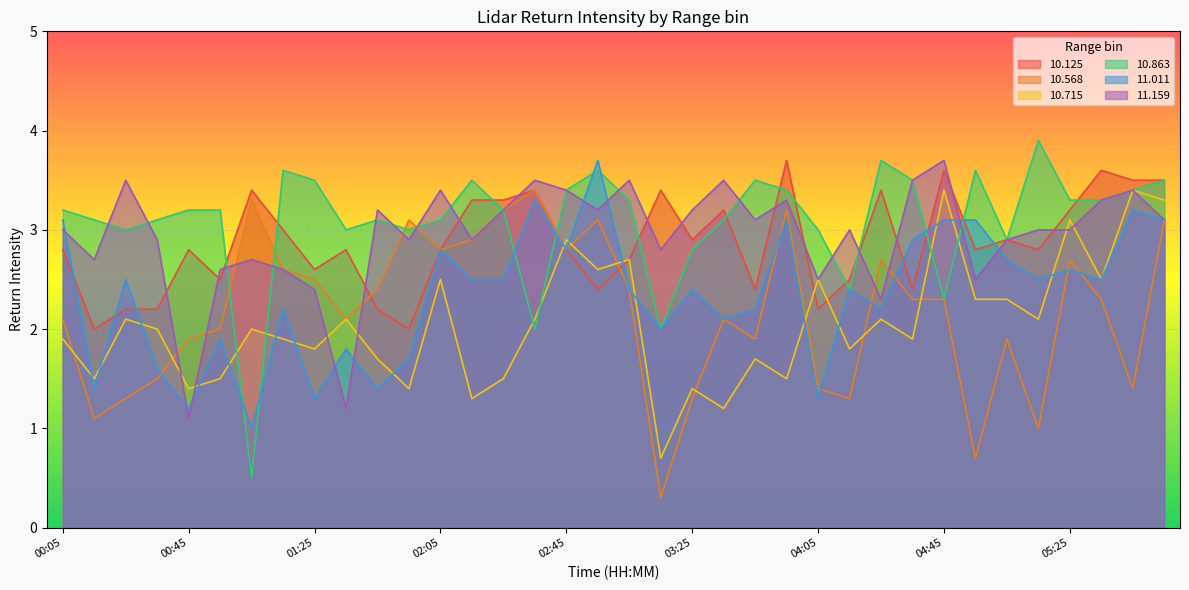

Is it true that 10.125 equals 2.2 at 00:35?

True